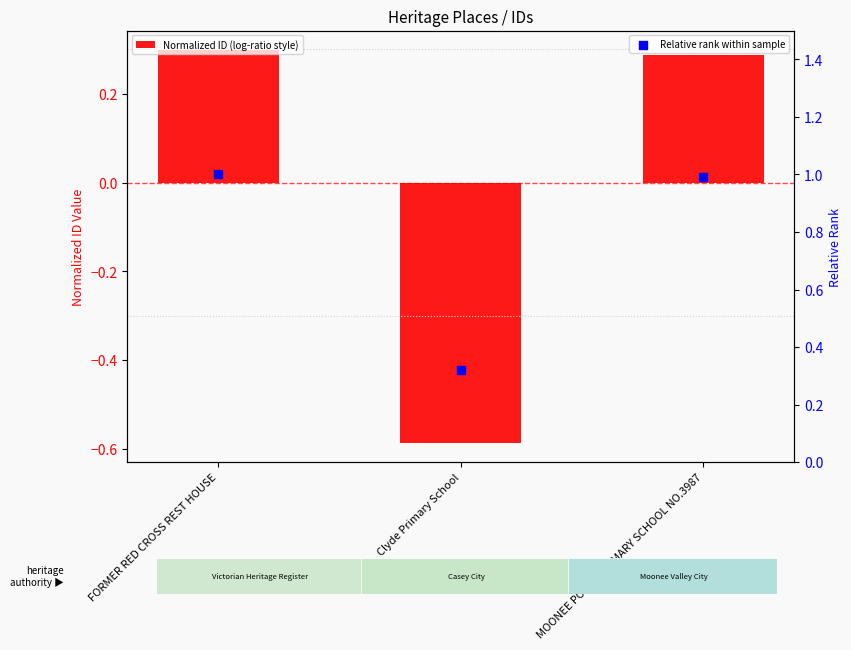

Is the value of Relative rank within sample at FORMER RED CROSS REST HOUSE greater than the value of Normalized ID (log-ratio style) at Clyde Primary School?

Yes